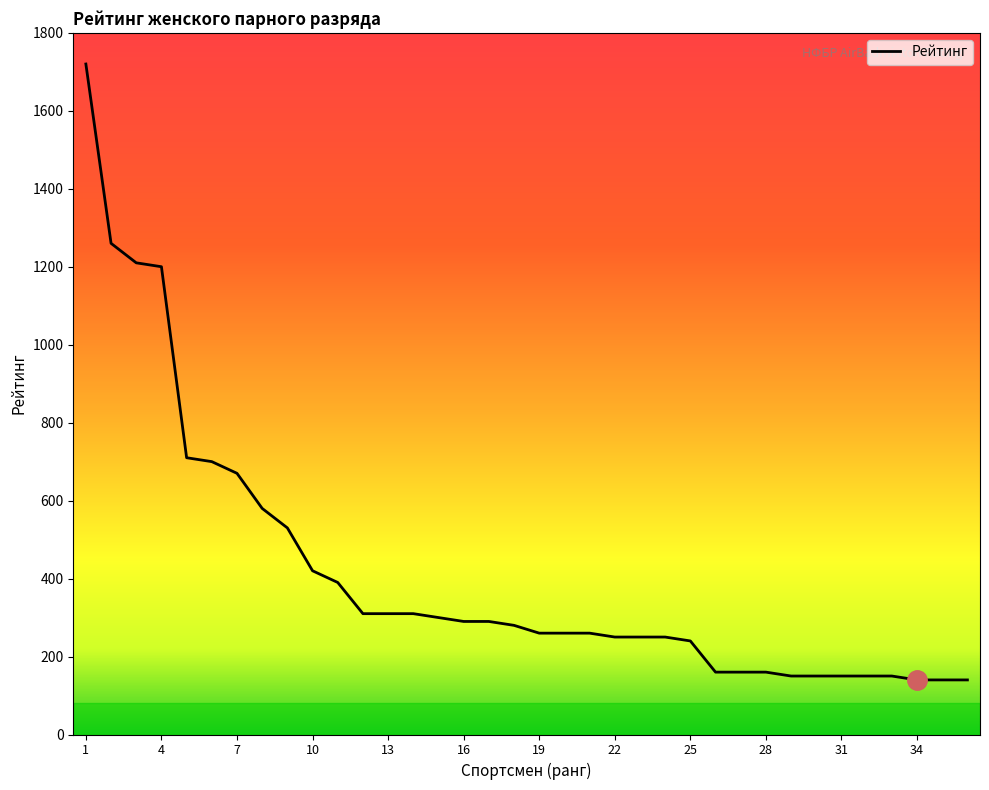

How many lines are shown in the chart?

1